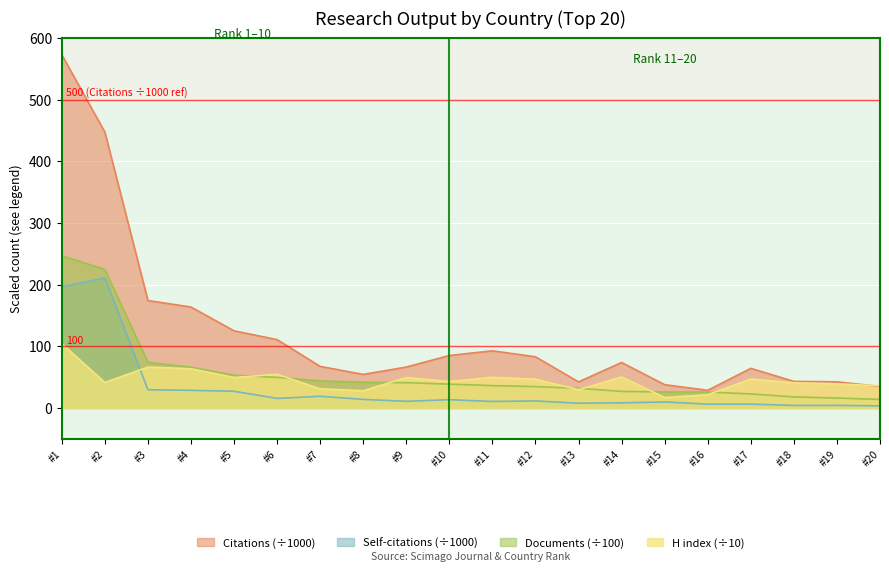

How many categories are shown in the chart?

20